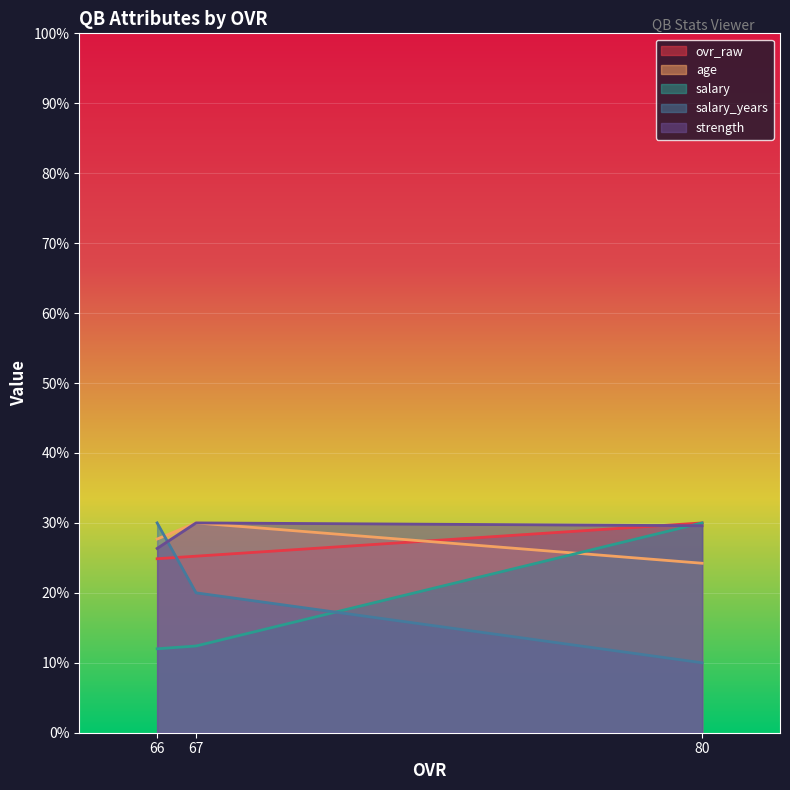

Reading right to left, extract all data points from this chart.

ovr_raw: 66=24.9	67=25.2	80=30.0
age: 66=27.7	67=30.0	80=24.2
salary: 66=12.0	67=12.4	80=30.0
salary_years: 66=30.0	67=20.0	80=10.0
strength: 66=26.4	67=30.0	80=29.6